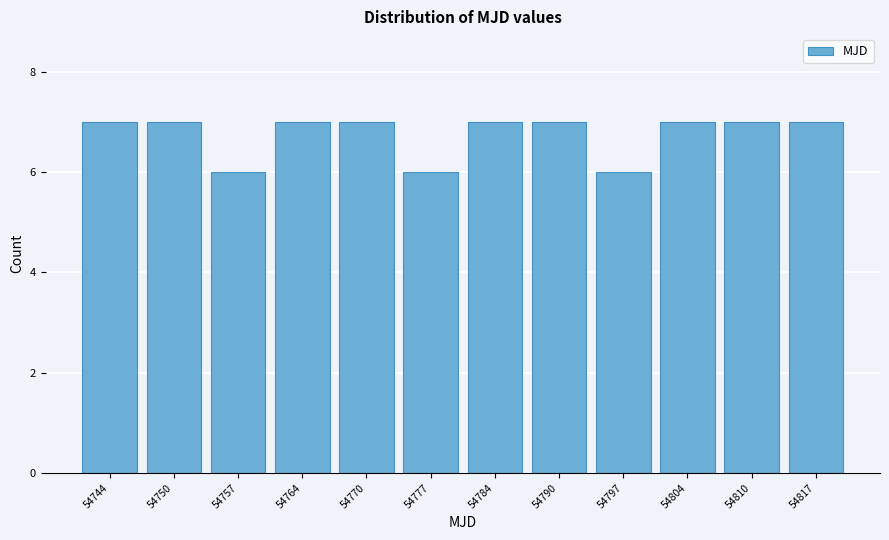

Reading left to right, extract all data points from this chart.

7	7	6	7	7	6	7	7	6	7	7	7